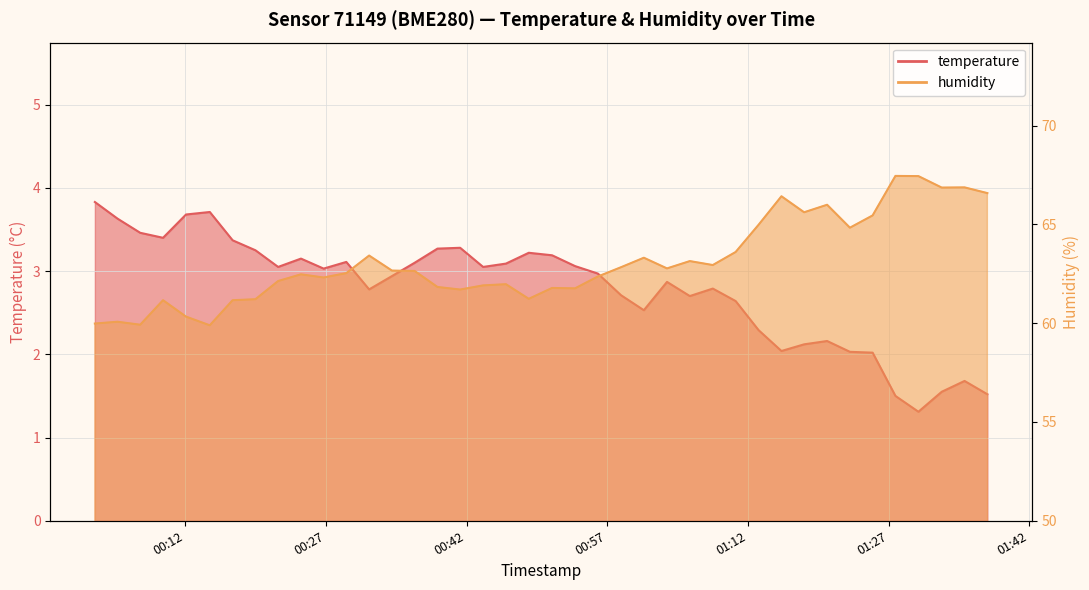

What is the minimum value for temperature?

1.3